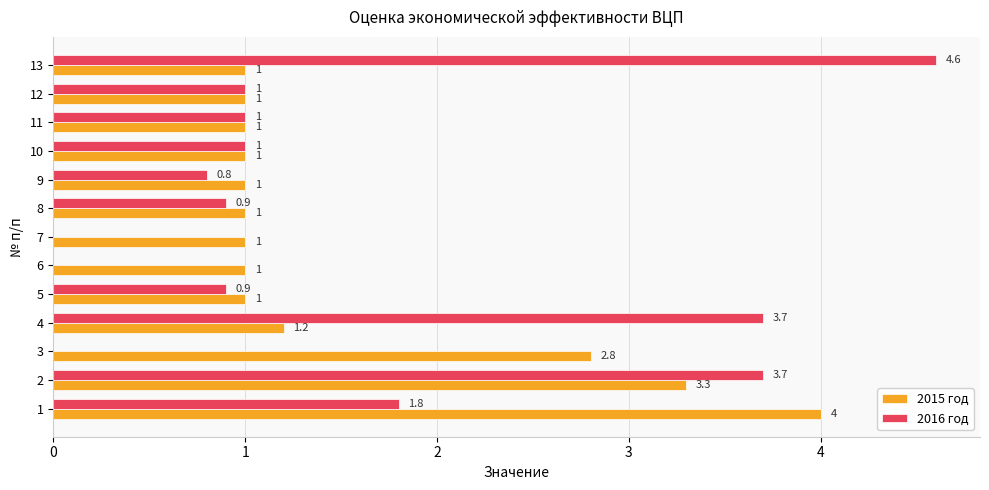

What is the sum of all 2016 год values?

19.4